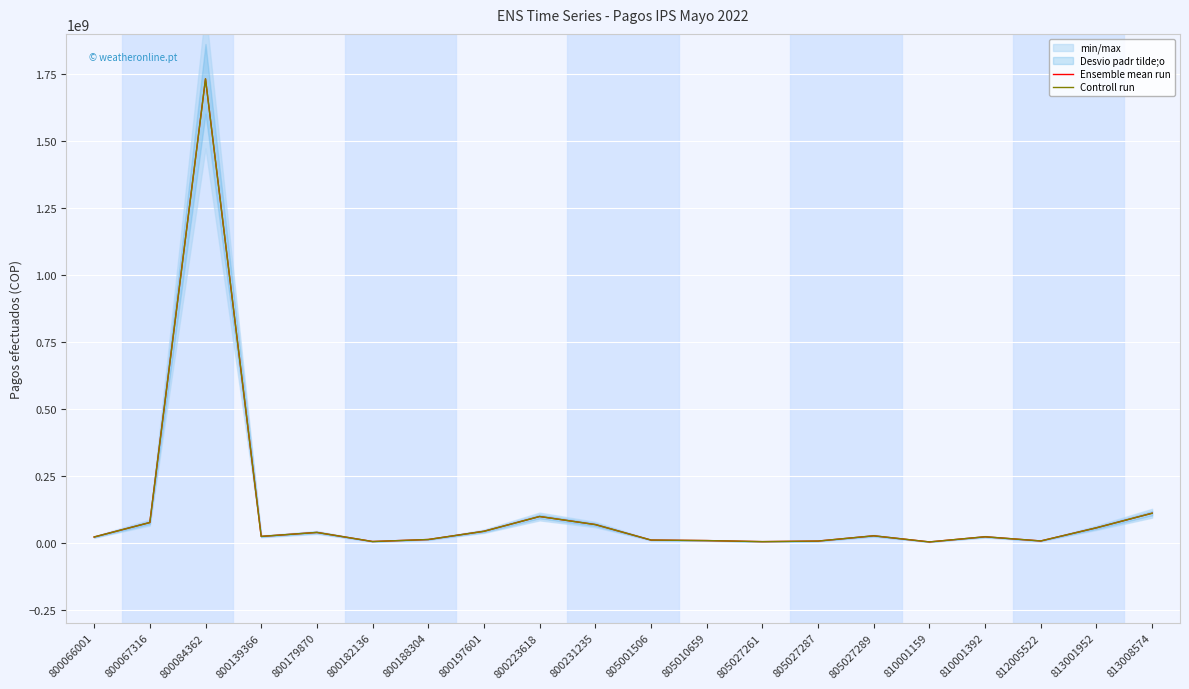

Between 800197601 and 810001159, which is larger?

800197601